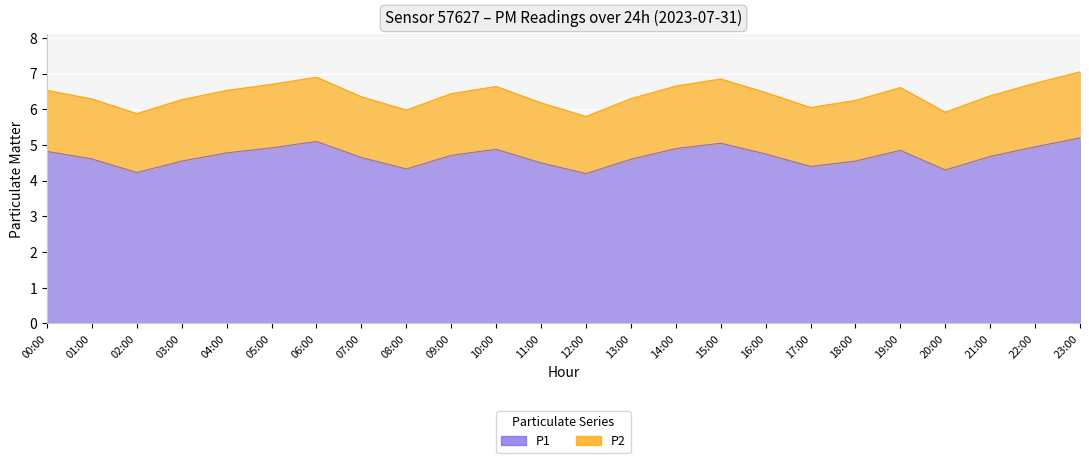

Reading left to right, what are all the values shown in this chart?

00:00=4.8	01:00=4.6	02:00=4.2	03:00=4.5	04:00=4.8	05:00=4.9	06:00=5.1	07:00=4.7	08:00=4.3	09:00=4.7	10:00=4.9	11:00=4.5	12:00=4.2	13:00=4.6	14:00=4.9	15:00=5.0	16:00=4.8	17:00=4.4	18:00=4.5	19:00=4.8	20:00=4.3	21:00=4.7	22:00=5.0	23:00=5.2